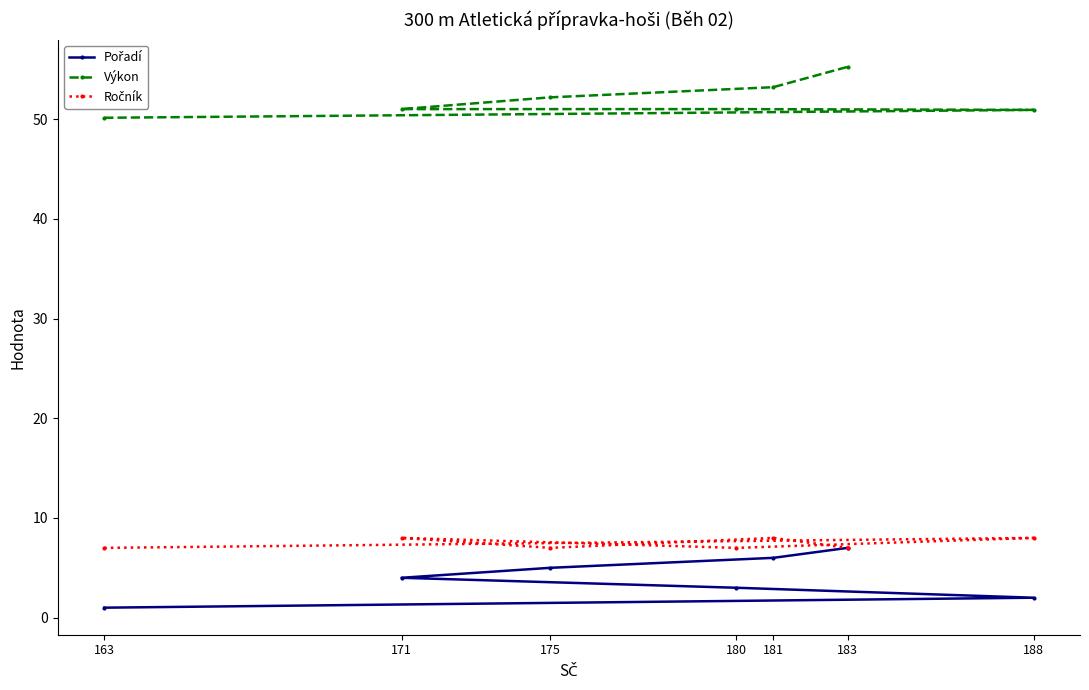

At how many categories does at least one series exceed 53?

2